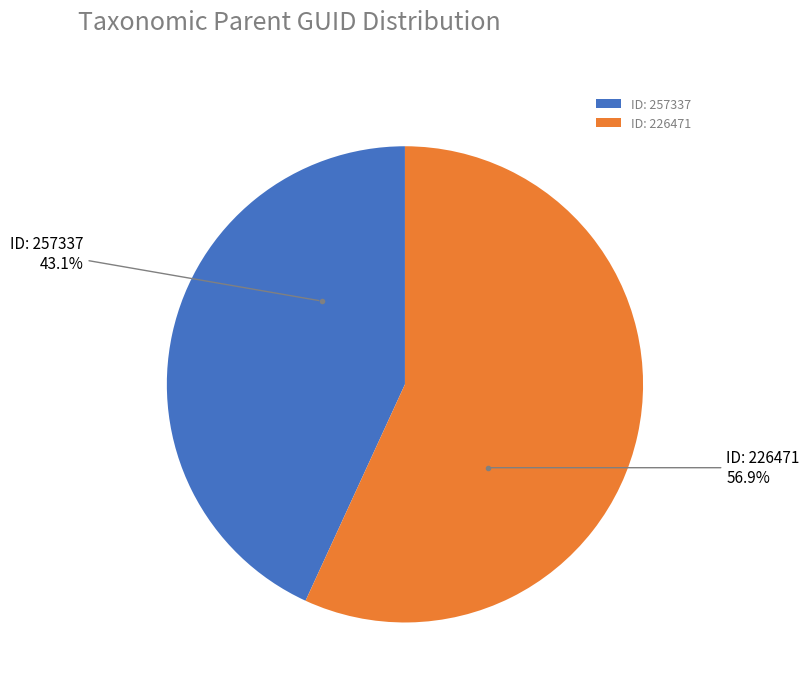

Which slice is the smallest?

ID: 257337